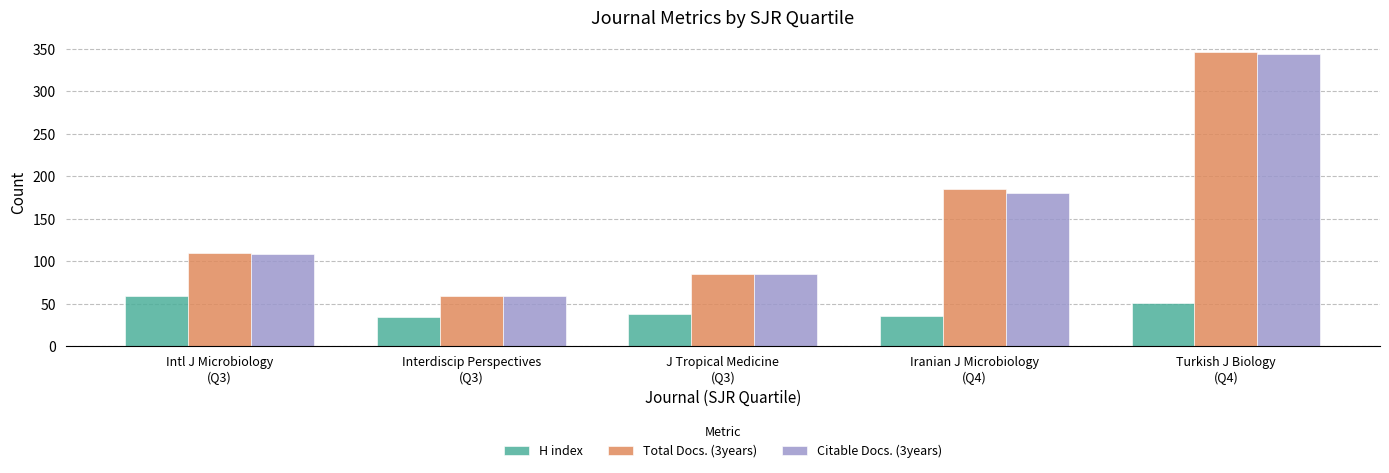

Which series has the widest spread of values?

Total Docs. (3years)